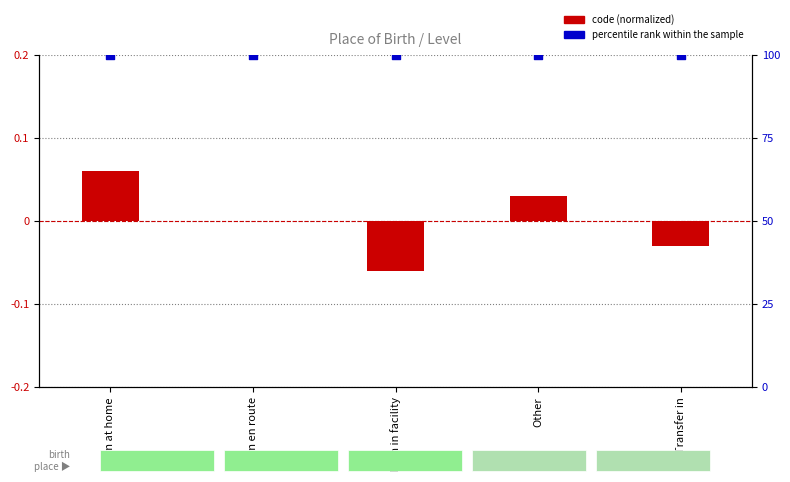

Is the value of percentile rank within the sample at Transfer in greater than the value of code (normalized) at Transfer in?

Yes